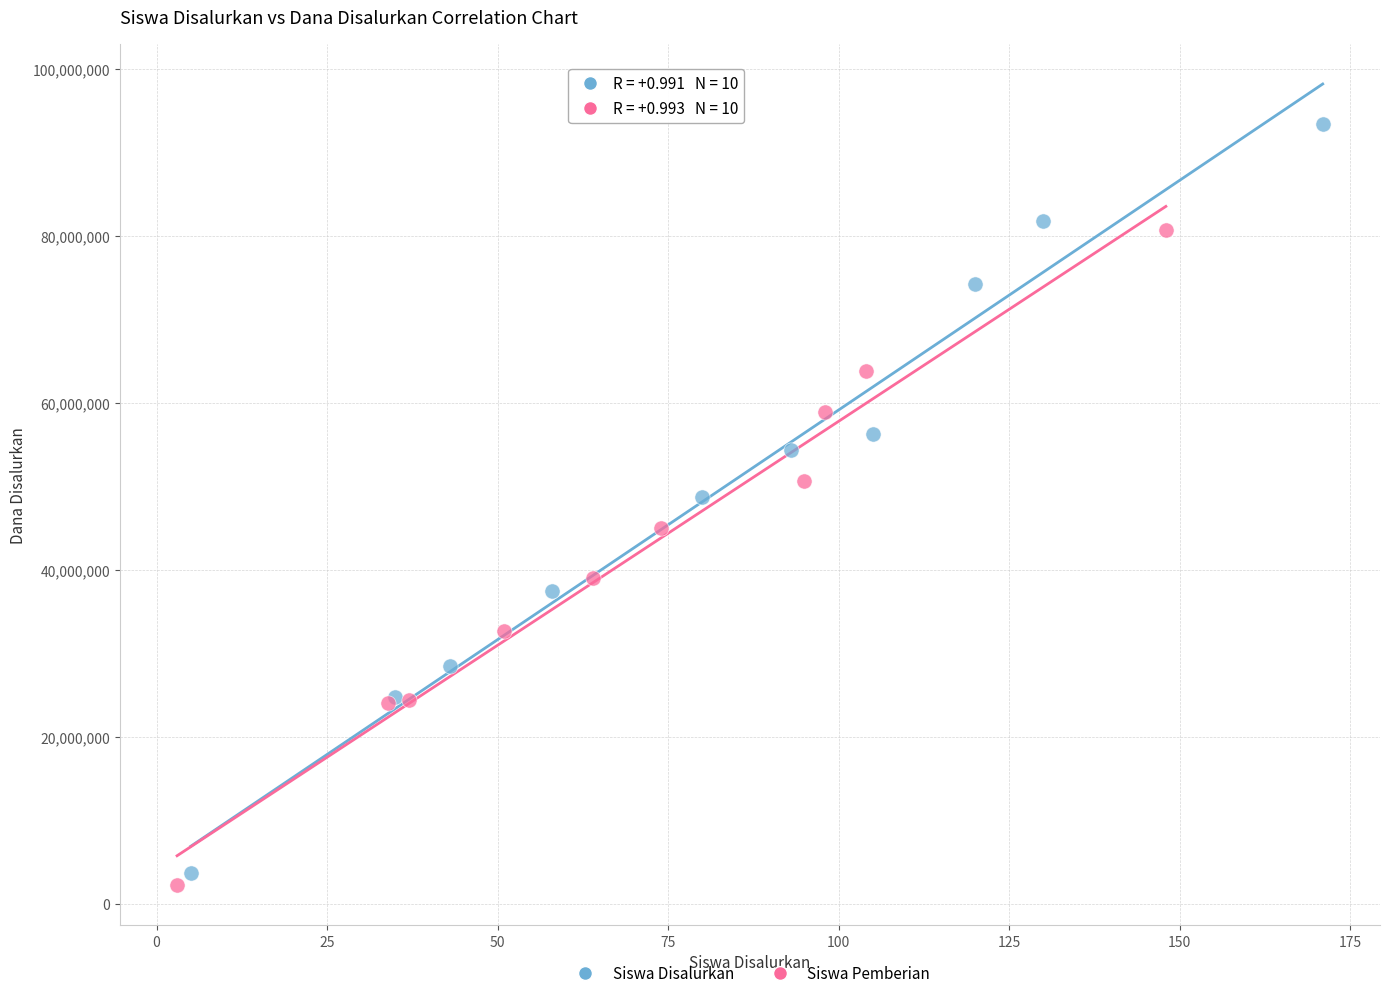

What are all the series names shown in the legend?

Siswa Disalurkan, Siswa Pemberian